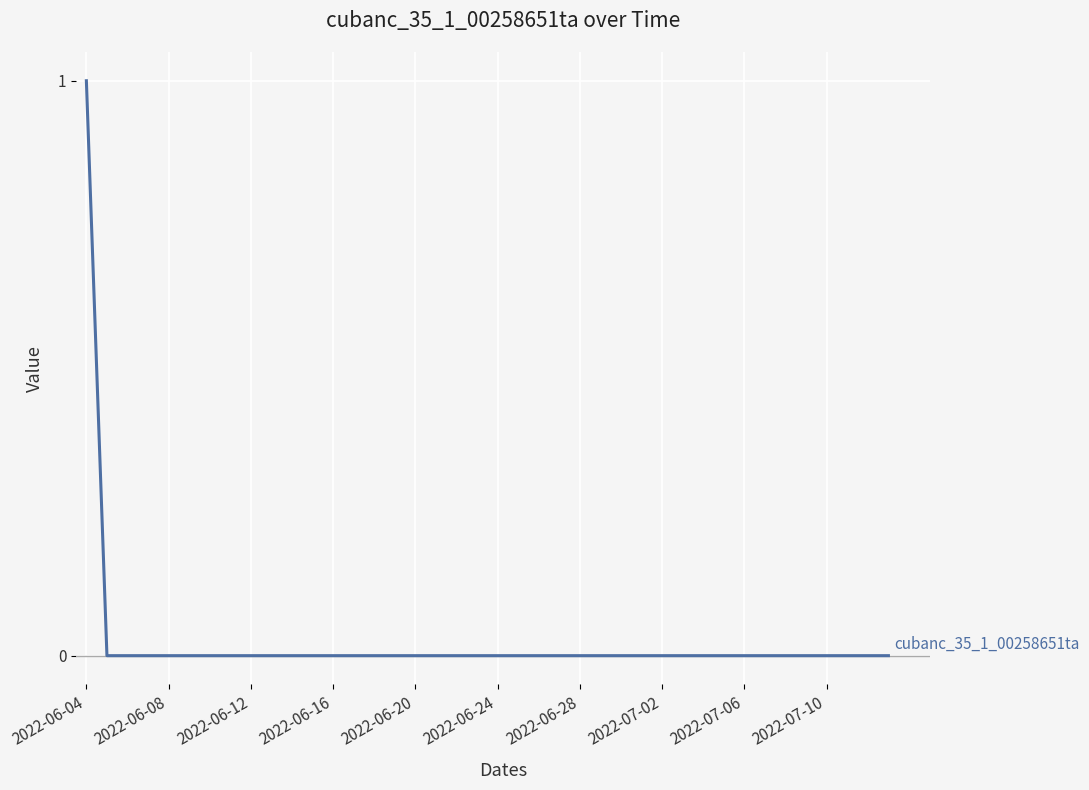

Count the number of categories in the chart.

40